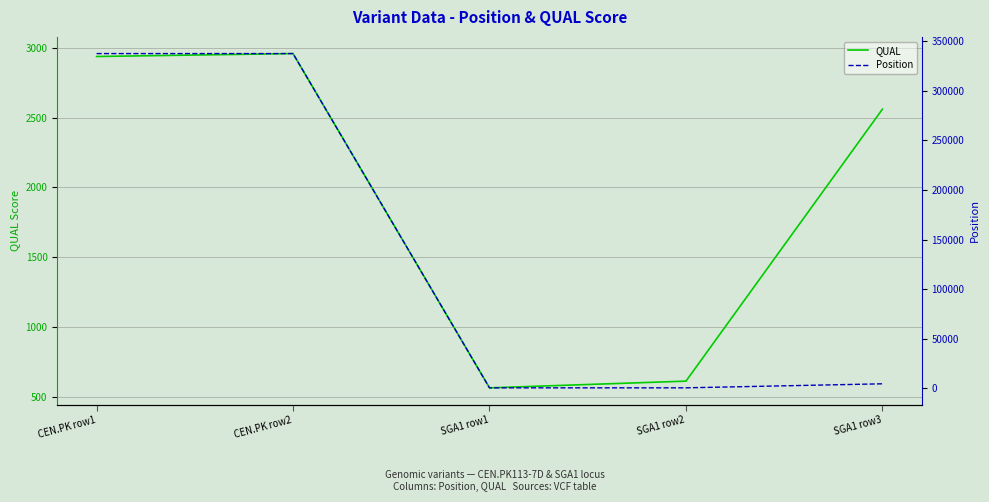

What is the total value across all series at SGA1 row1?

1044